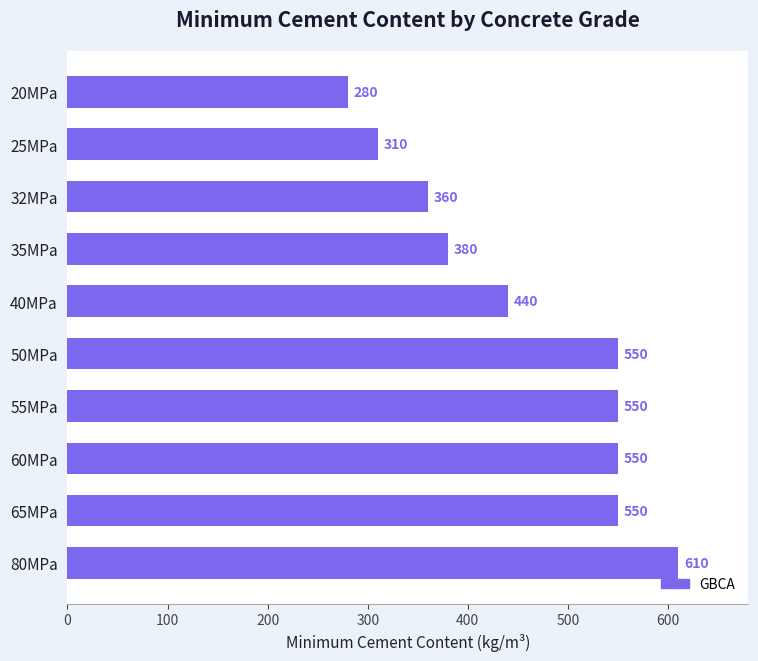

What is the change in value from 32MPa to 60MPa?

+190